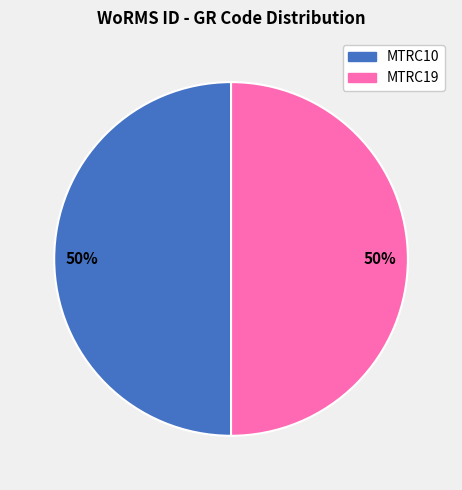

To the nearest percent, what is the average slice percentage?

50%